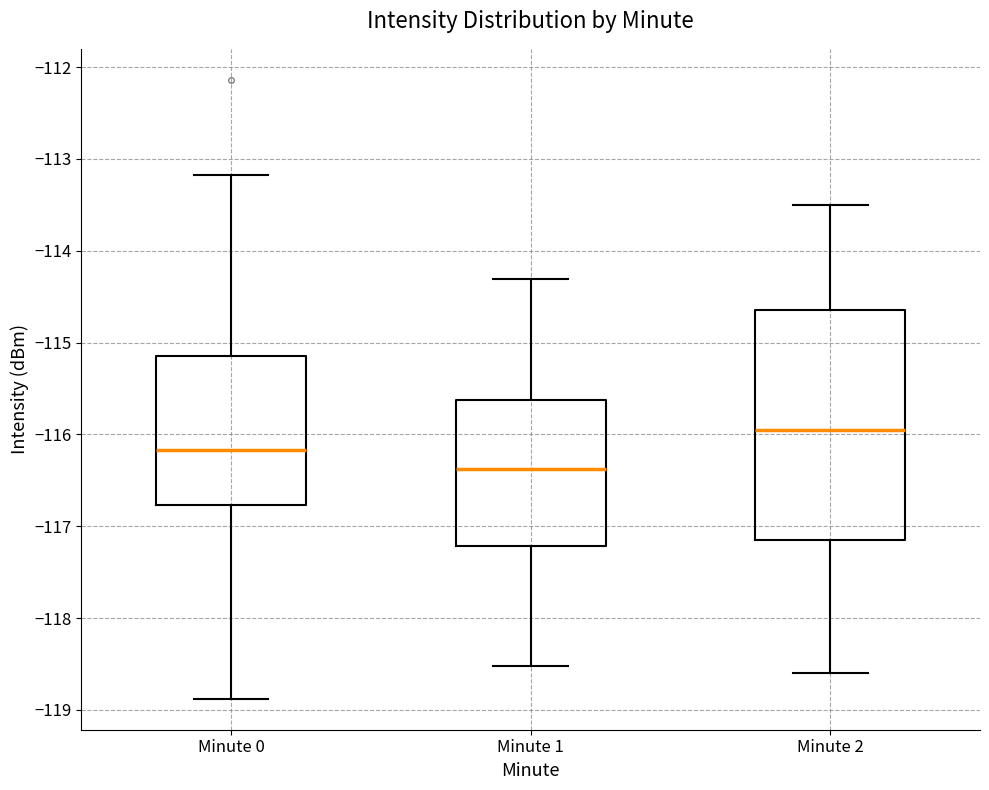

Reading left to right, transcribe this box plot: for each box, give where its median line is, the range the box spans, and where its two whiskers end, as read against the y-axis. The values are not printed on the chart, so give them approximately, as read against the axis.

Minute 0: median -116.2, box -116.8 to -115.1, whiskers -118.9 to -113.2
Minute 1: median -116.4, box -117.2 to -115.6, whiskers -118.5 to -114.3
Minute 2: median -115.9, box -117.1 to -114.6, whiskers -118.6 to -113.5